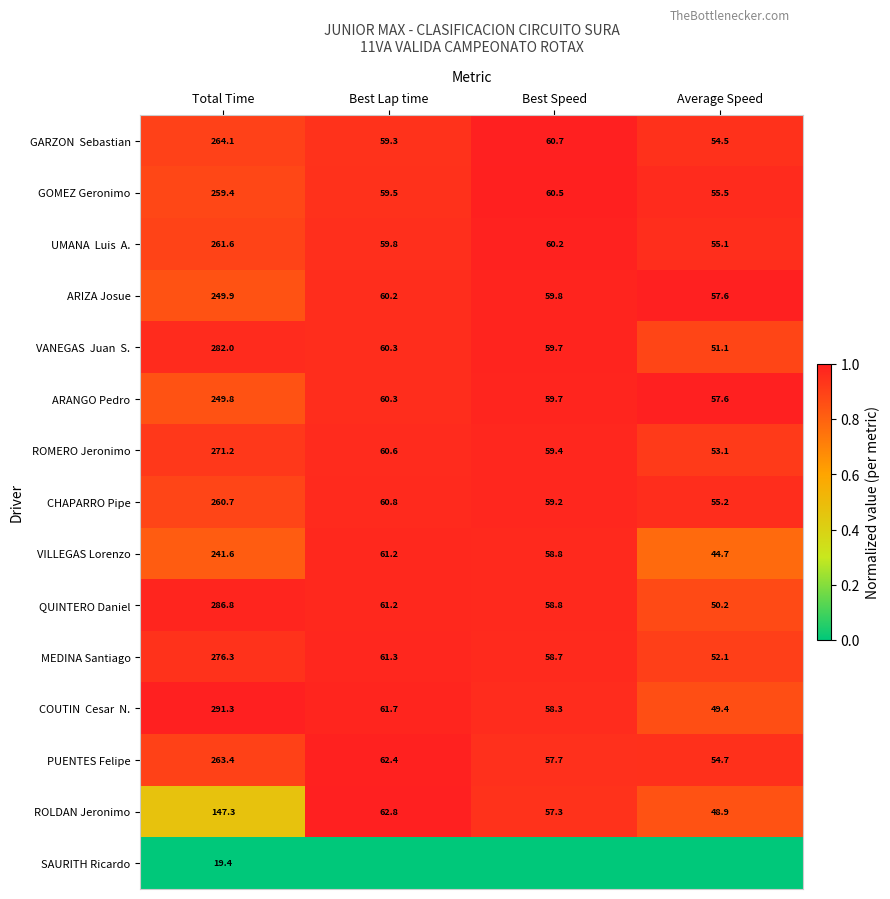

At which label is ARANGO Pedro closest to 153?

Best Lap time